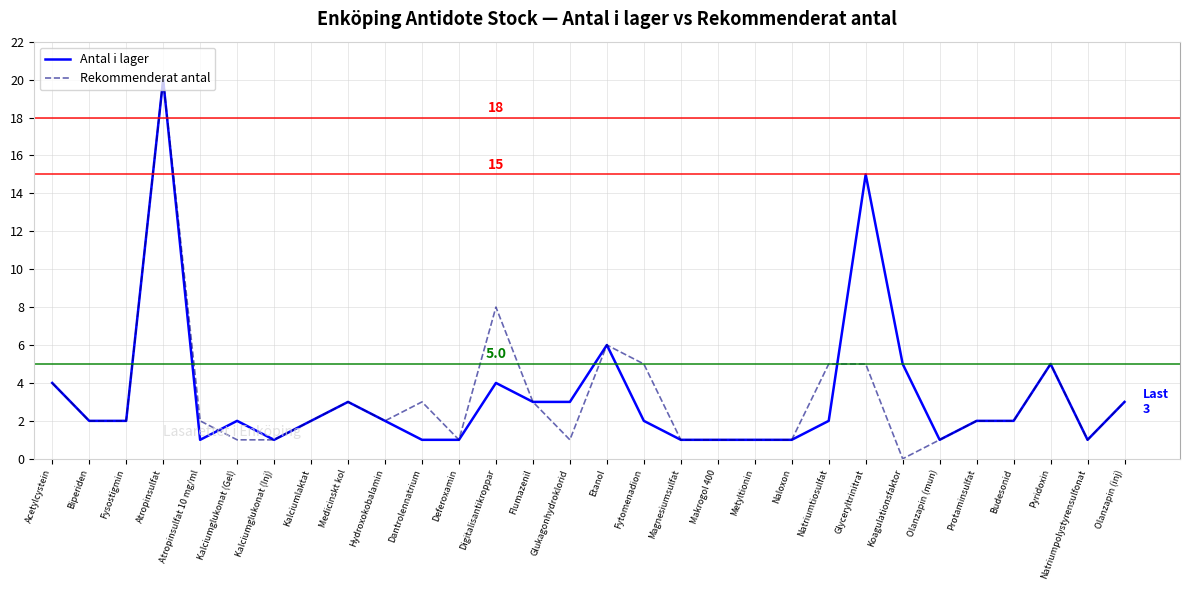

At which label does Rekommenderat antal first exceed 2?

Acetylcystein